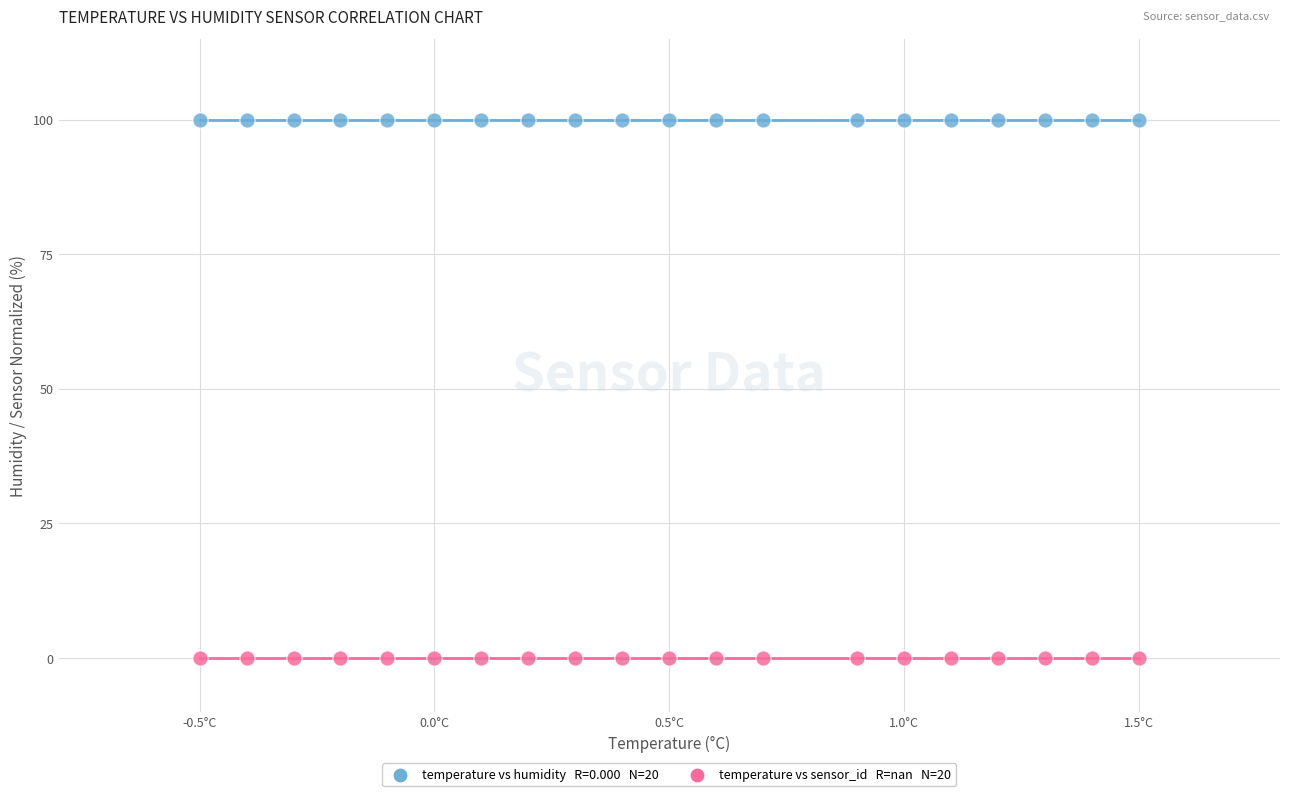

How many points are shown in the scatter plot?

40